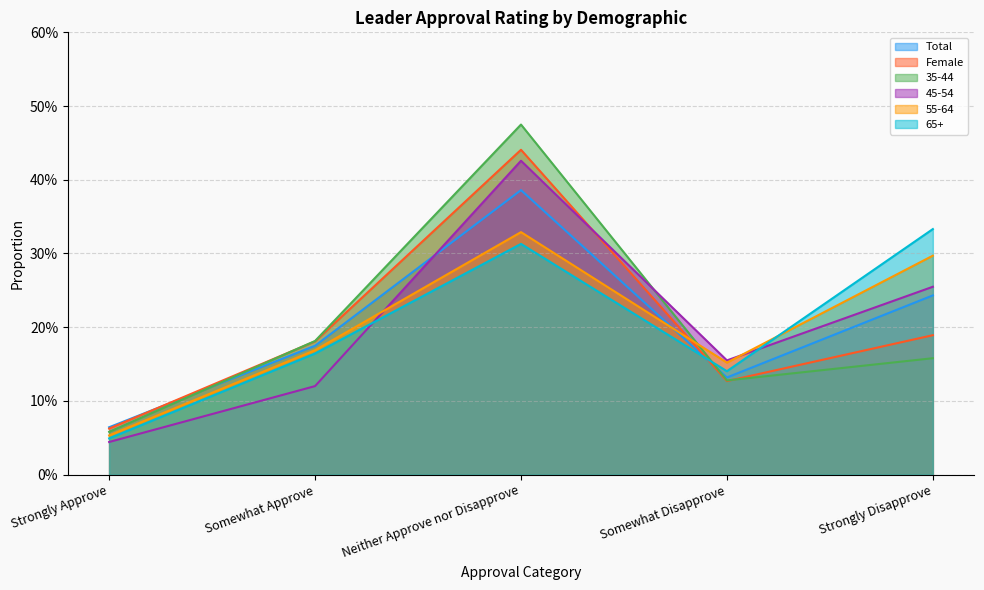

What is the label of the 3rd point from the left?

Neither Approve nor Disapprove